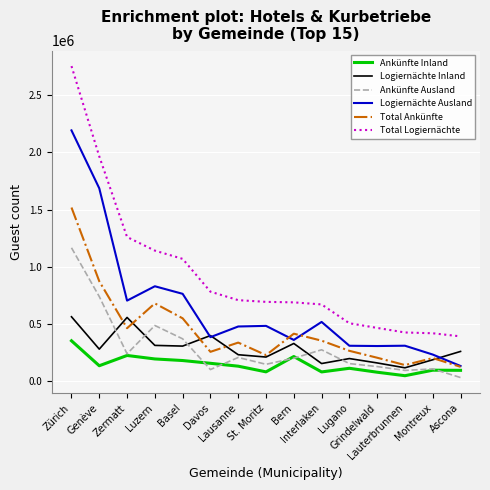

True or false: Ankünfte Inland and Total Logiernächte cross at least once.

False